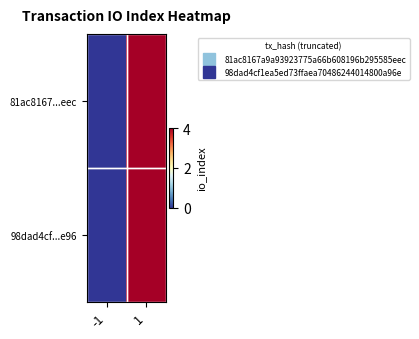

Reading right to left, list all the values displayed in this chart.

81ac8167...eec: 1=4	-1=0
98dad4cf...e96: 1=4	-1=0